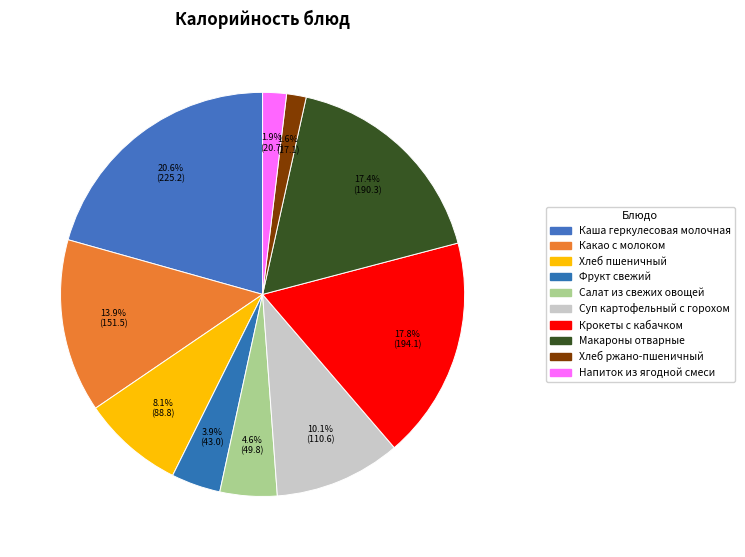

Rank the categories by value from lowest to highest.

Хлеб ржано-пшеничный, Напиток из ягодной смеси, Фрукт свежий, Салат из свежих овощей, Хлеб пшеничный, Суп картофельный с горохом, Какао с молоком, Макароны отварные, Крокеты с кабачком, Каша геркулесовая молочная